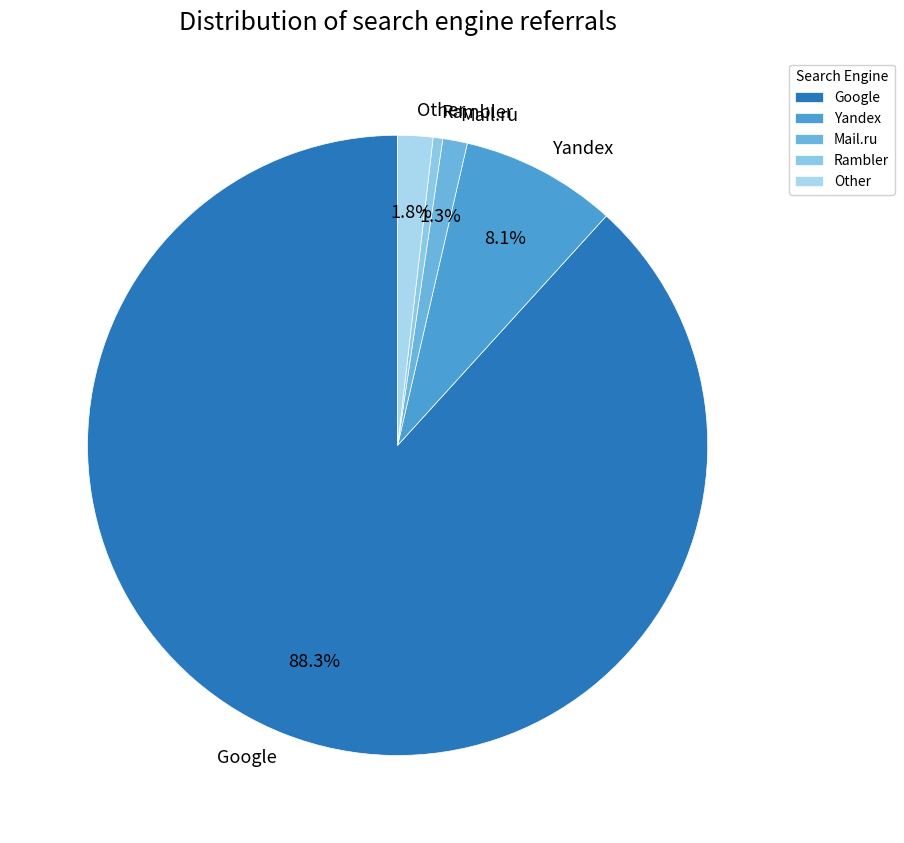

Rank the categories by value from lowest to highest.

Rambler, Mail.ru, Other, Yandex, Google